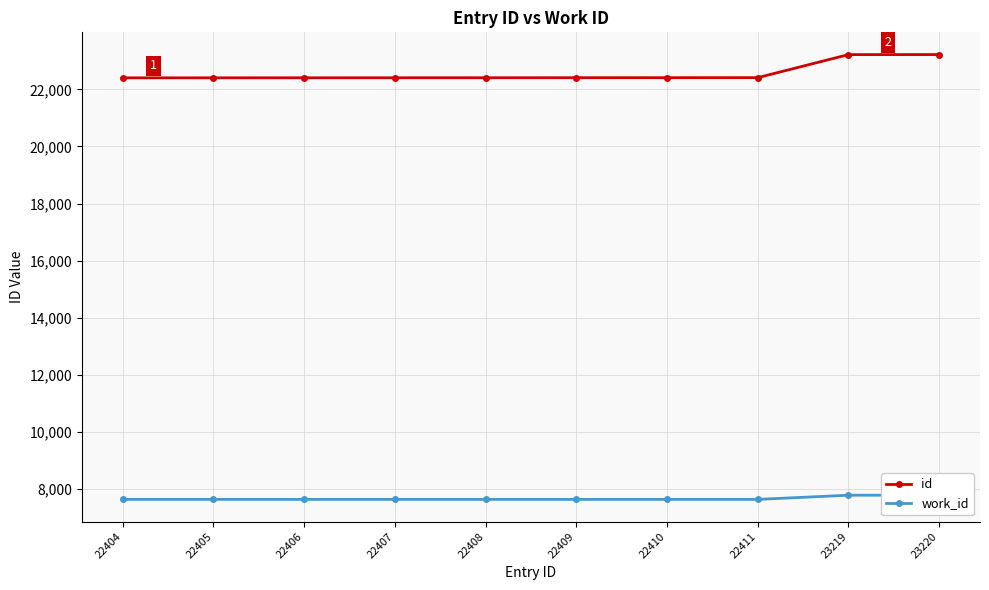

What is the difference between the maximum and minimum values in the id series?

816